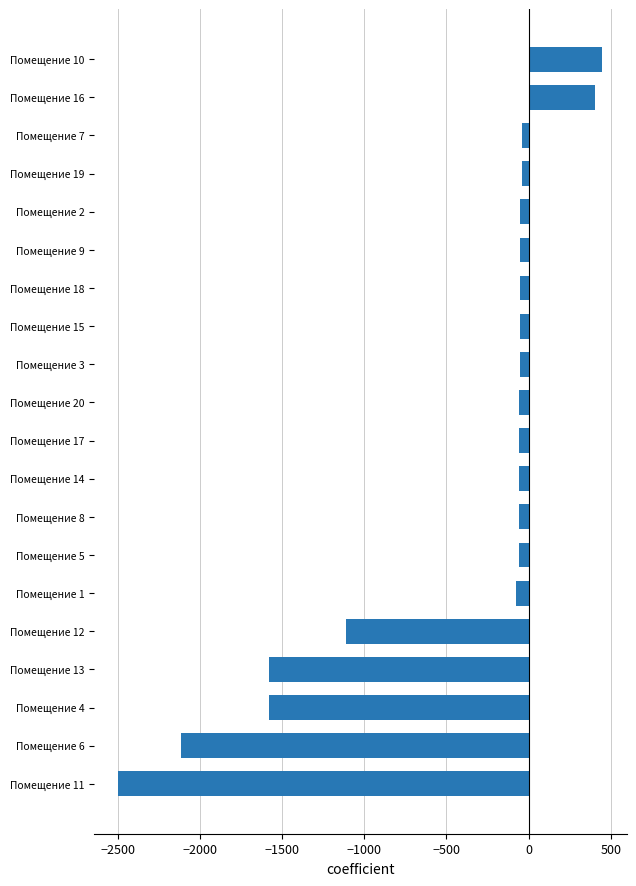

How many categories are shown in the chart?

20